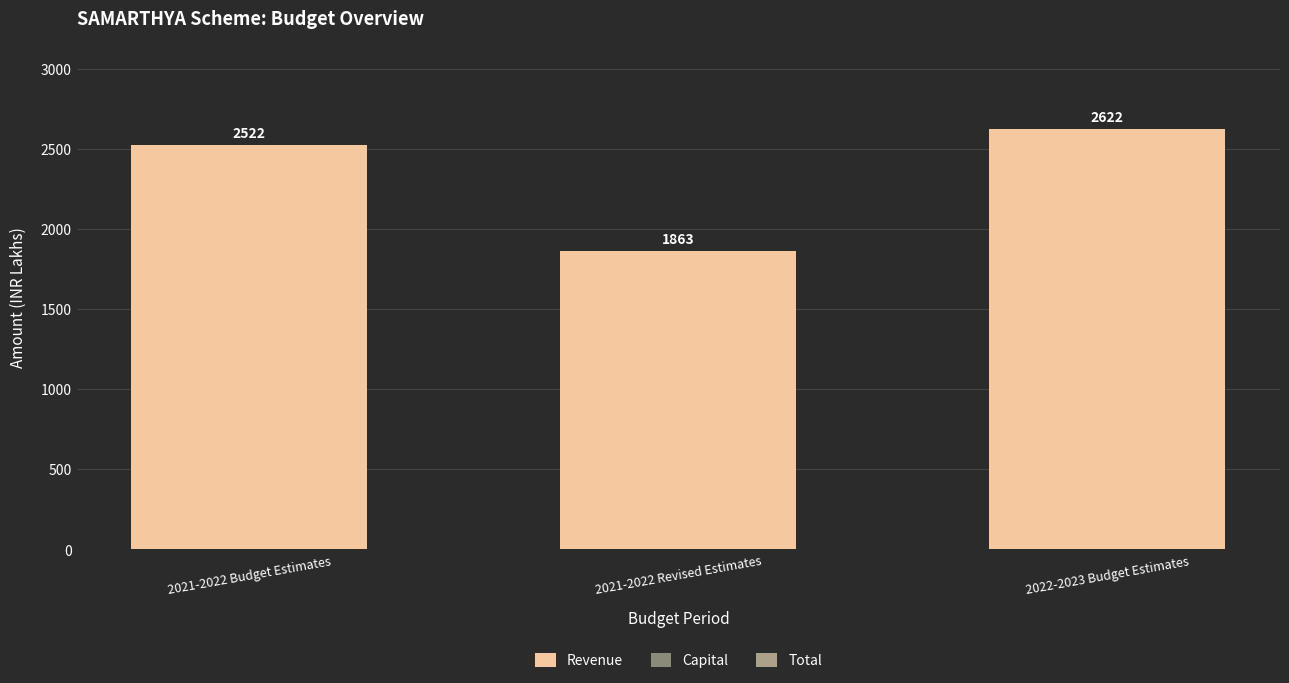

What is the ratio of the value at 2021-2022 Revised Estimates to the value at 2021-2022 Budget Estimates?

0.7